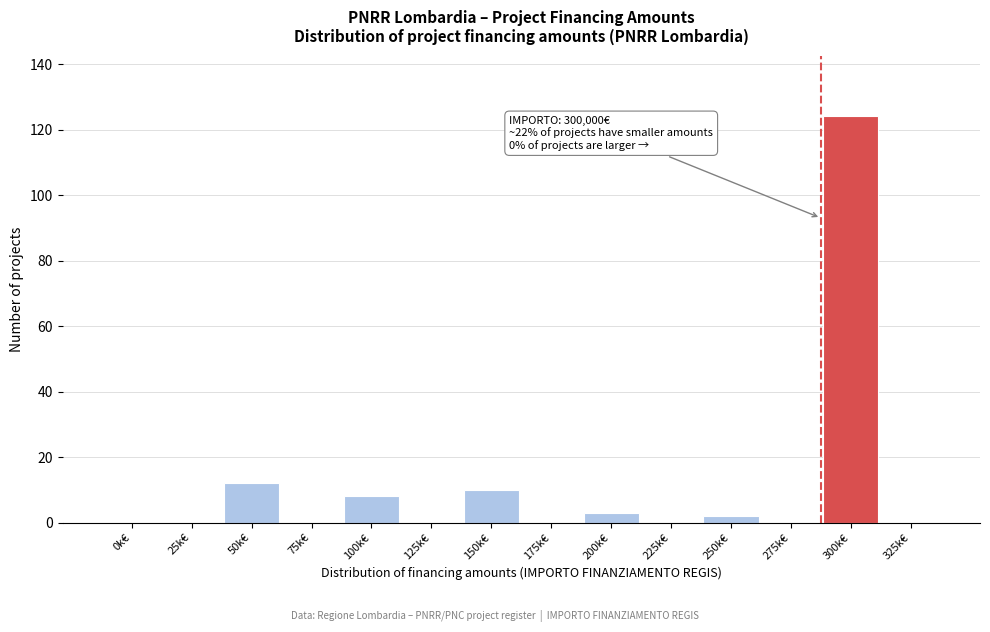

Reading left to right, transcribe all the data shown in this chart.

0k€=0	25k€=0	50k€=12	75k€=0	100k€=8	125k€=0	150k€=10	175k€=0	200k€=3	225k€=0	250k€=2	275k€=0	300k€=124	325k€=0